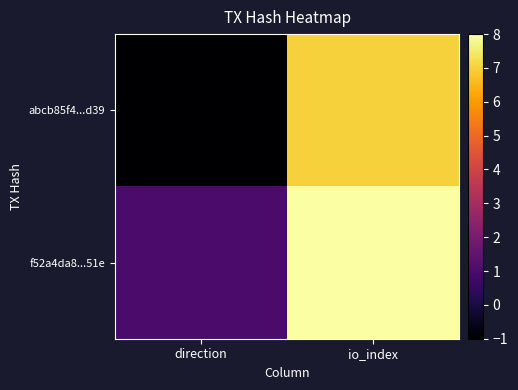

At io_index, list the series in order from largest to smallest.

f52a4da8...51e, abcb85f4...d39